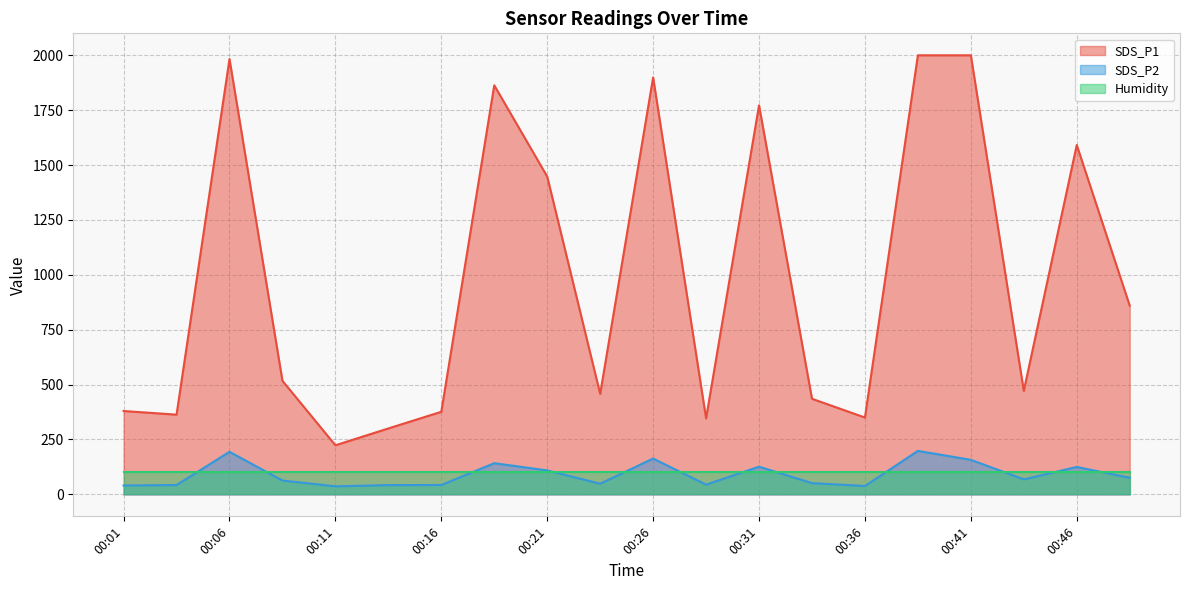

Rank the series by their maximum value, from highest to lowest.

SDS_P1, SDS_P2, Humidity